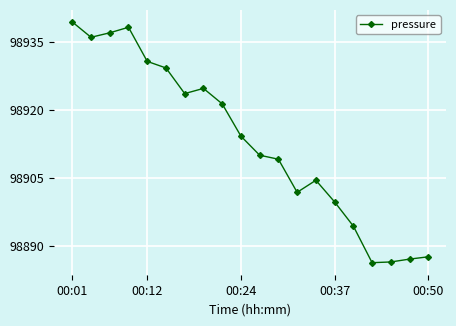

What is the value of the 4th point from the left?

98938.3